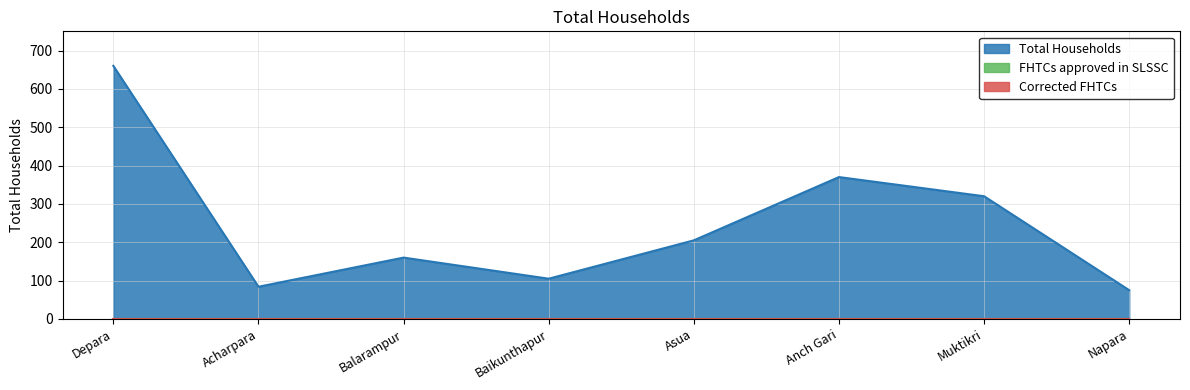

List the labels in order of FHTCs approved in SLSSC value, largest first.

Depara, Acharpara, Balarampur, Baikunthapur, Asua, Anch Gari, Muktikri, Napara